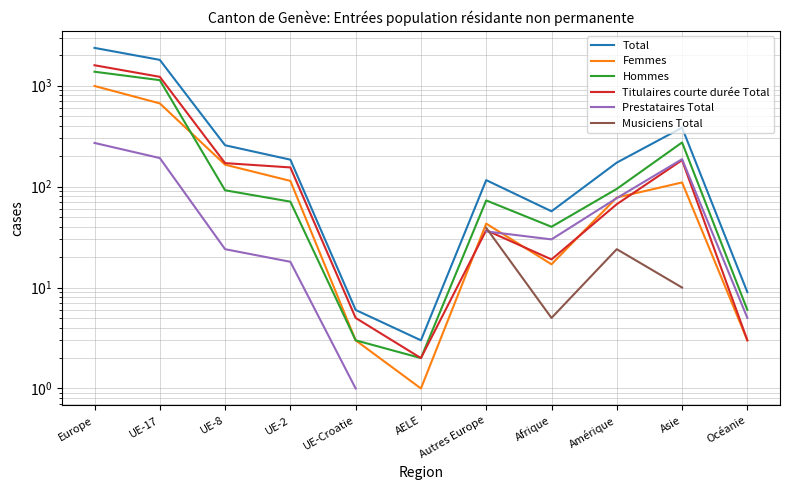

The Titulaires courte durée Total series shows 254.2 at UE-2. True or false?

False